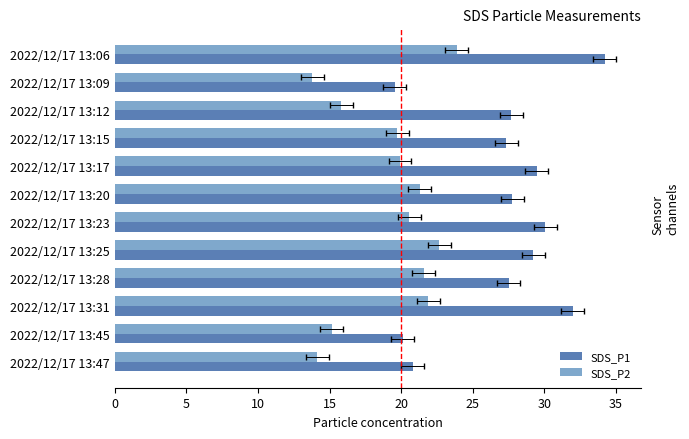

List the series in order of their peak value, highest first.

SDS_P1, SDS_P2